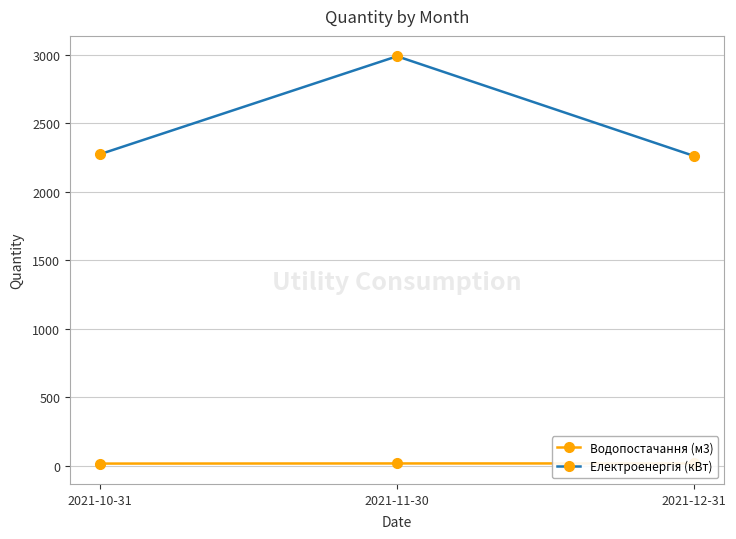

Between 2021-10-31 and 2021-11-30, which is larger?

2021-11-30